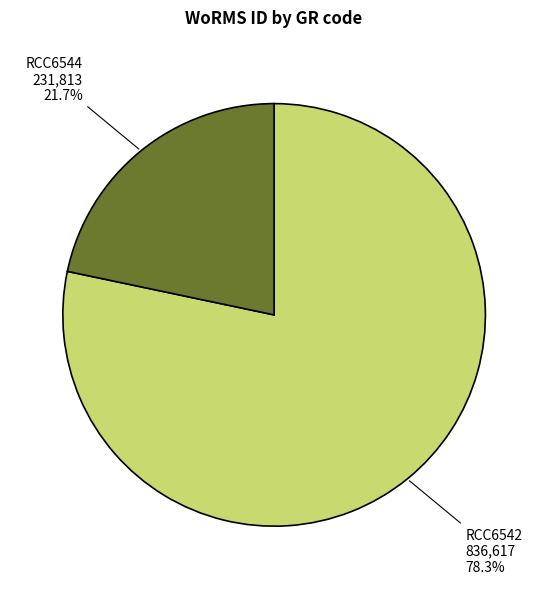

Is there a majority slice in this chart?

Yes